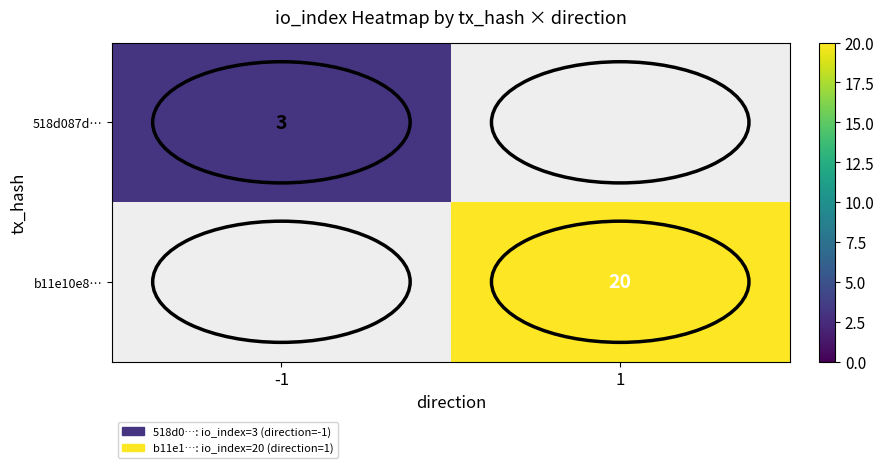

Is the value of b11e10e8… at 1 greater than the value of 518d087d… at -1?

Yes